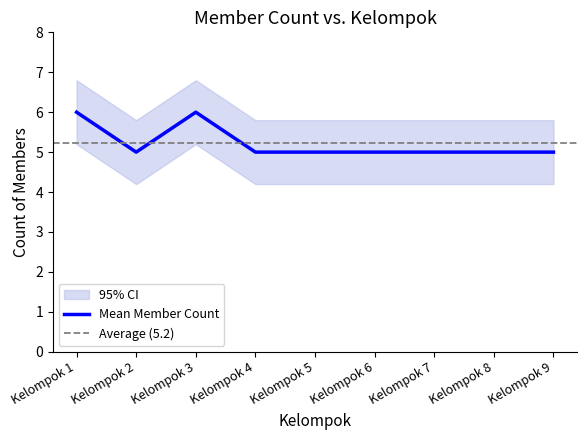

Which has a higher value, Kelompok 3 or Kelompok 7?

Kelompok 3